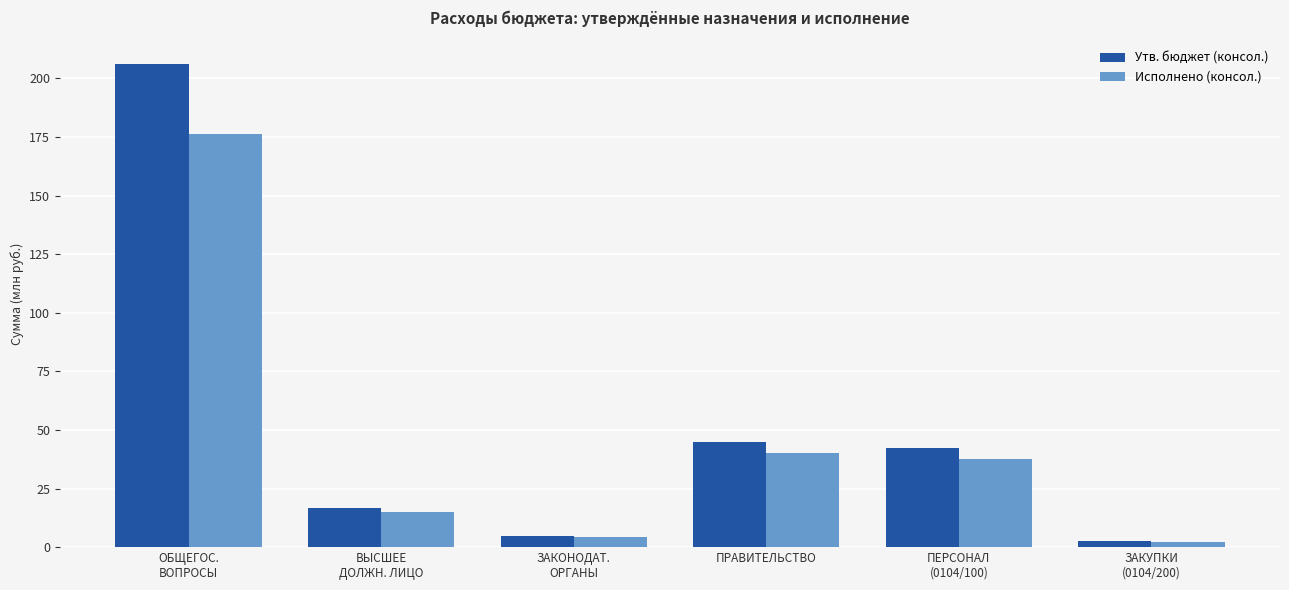

What is the difference between the highest and lowest values at ЗАКОНОДАТ.
ОРГАНЫ?

0.4